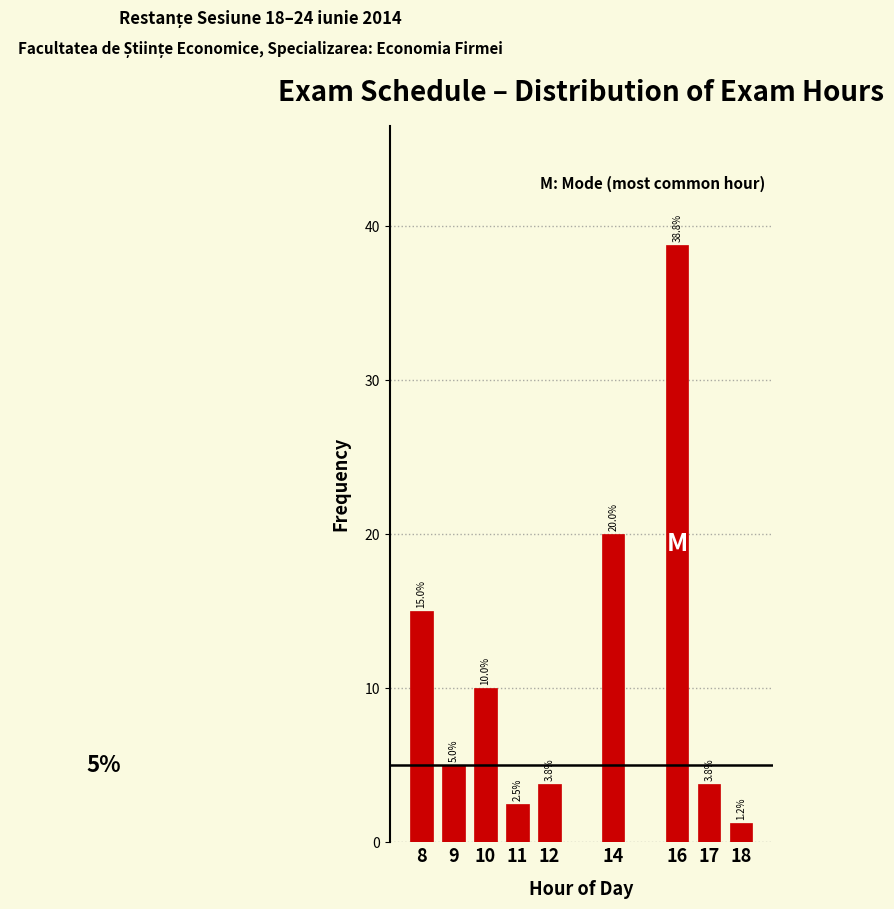

Where does the data first go above 5?

8